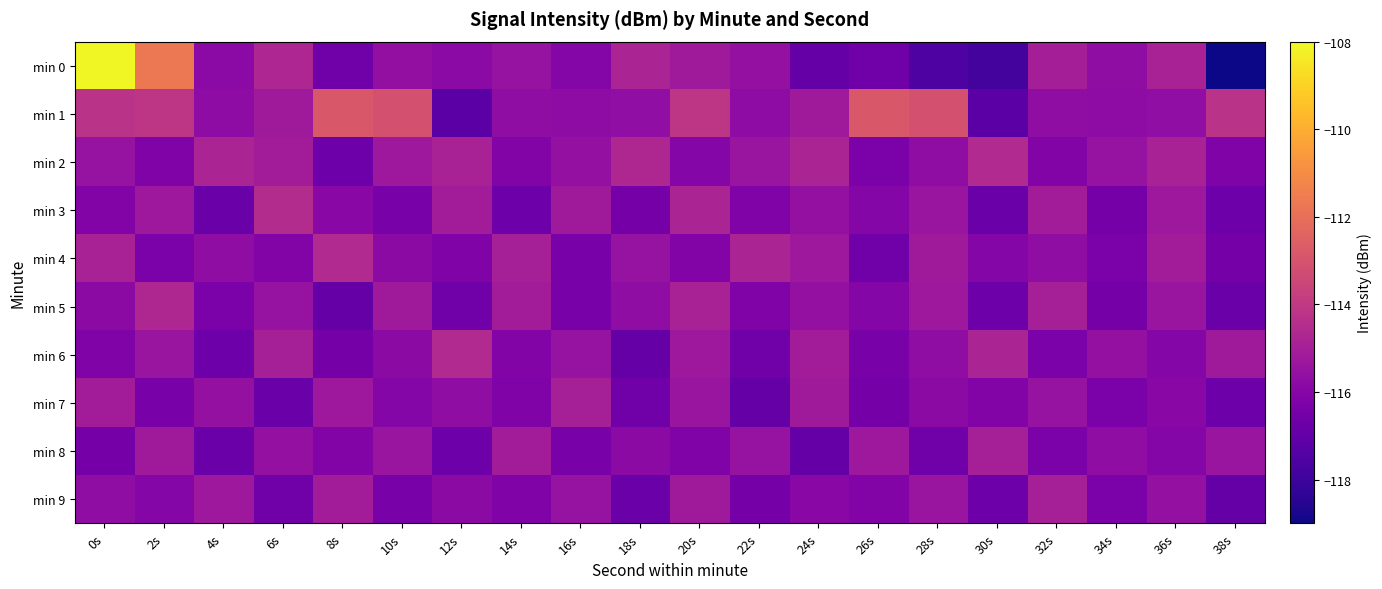

Reading left to right, transcribe all the data shown in this chart.

min 0: 0s=-108.1	2s=-111.7	4s=-115.8	6s=-114.7	8s=-116.6	10s=-115.6	12s=-115.8	14s=-115.5	16s=-116.0	18s=-114.8	20s=-115.2	22s=-115.6	24s=-116.9	26s=-116.6	28s=-117.5	30s=-117.8	32s=-115.0	34s=-115.7	36s=-114.9	38s=-119.0
min 1: 0s=-114.3	2s=-114.1	4s=-115.8	6s=-115.2	8s=-112.8	10s=-113.1	12s=-117.2	14s=-115.7	16s=-115.7	18s=-115.7	20s=-114.1	22s=-115.8	24s=-115.2	26s=-112.8	28s=-113.1	30s=-117.2	32s=-115.7	34s=-115.7	36s=-115.7	38s=-114.3
min 2: 0s=-115.5	2s=-116.2	4s=-114.8	6s=-115.1	8s=-116.7	10s=-115.3	12s=-114.9	14s=-116.1	16s=-115.6	18s=-114.7	20s=-116.0	22s=-115.4	24s=-114.8	26s=-116.3	28s=-115.7	30s=-114.6	32s=-116.1	34s=-115.5	36s=-114.9	38s=-116.2
min 3: 0s=-116.1	2s=-115.3	4s=-116.8	6s=-114.5	8s=-115.9	10s=-116.4	12s=-115.1	14s=-116.7	16s=-115.2	18s=-116.5	20s=-114.8	22s=-116.2	24s=-115.6	26s=-116.0	28s=-115.4	30s=-116.8	32s=-115.1	34s=-116.5	36s=-115.3	38s=-116.7
min 4: 0s=-114.9	2s=-116.3	4s=-115.7	6s=-116.1	8s=-114.6	10s=-115.8	12s=-116.2	14s=-115.0	16s=-116.4	18s=-115.5	20s=-116.1	22s=-114.8	24s=-115.3	26s=-116.6	28s=-115.2	30s=-116.0	32s=-115.7	34s=-116.3	36s=-115.1	38s=-116.5
min 5: 0s=-115.8	2s=-114.7	4s=-116.3	6s=-115.5	8s=-116.9	10s=-115.2	12s=-116.6	14s=-115.1	16s=-116.4	18s=-115.7	20s=-114.9	22s=-116.2	24s=-115.6	26s=-116.0	28s=-115.3	30s=-116.7	32s=-115.0	34s=-116.5	36s=-115.4	38s=-116.8
min 6: 0s=-116.2	2s=-115.4	4s=-116.7	6s=-115.0	8s=-116.5	10s=-115.8	12s=-114.6	14s=-116.1	16s=-115.5	18s=-116.9	20s=-115.3	22s=-116.6	24s=-115.1	26s=-116.4	28s=-115.7	30s=-114.8	32s=-116.3	34s=-115.6	36s=-116.0	38s=-115.2
min 7: 0s=-115.1	2s=-116.4	4s=-115.6	6s=-116.8	8s=-115.3	10s=-116.0	12s=-115.7	14s=-116.2	16s=-115.0	18s=-116.6	20s=-115.4	22s=-116.9	24s=-115.2	26s=-116.5	28s=-115.8	30s=-116.1	32s=-115.5	34s=-116.3	36s=-115.9	38s=-116.7
min 8: 0s=-116.5	2s=-115.2	4s=-116.8	6s=-115.6	8s=-116.1	10s=-115.4	12s=-116.7	14s=-115.1	16s=-116.4	18s=-115.8	20s=-116.2	22s=-115.5	24s=-116.9	26s=-115.3	28s=-116.6	30s=-115.0	32s=-116.3	34s=-115.7	36s=-116.0	38s=-115.4
min 9: 0s=-115.7	2s=-116.0	4s=-115.3	6s=-116.6	8s=-115.1	10s=-116.4	12s=-115.8	14s=-116.2	16s=-115.5	18s=-116.8	20s=-115.2	22s=-116.5	24s=-115.9	26s=-116.1	28s=-115.4	30s=-116.7	32s=-115.0	34s=-116.3	36s=-115.6	38s=-116.9